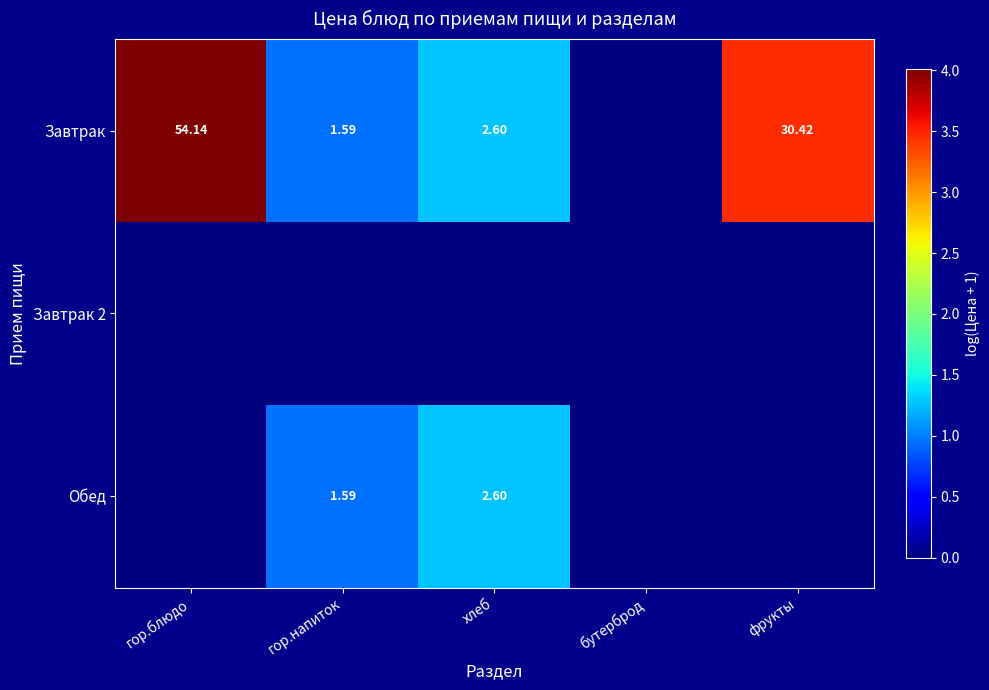

How many distinct data groups are displayed?

3